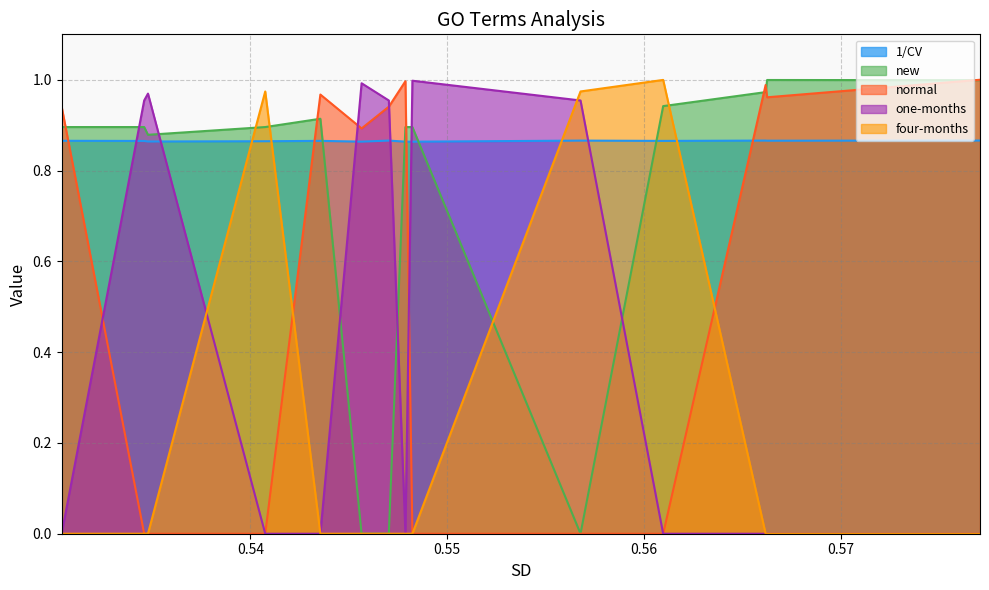

The new series shows 0.3 at 12. True or false?

False